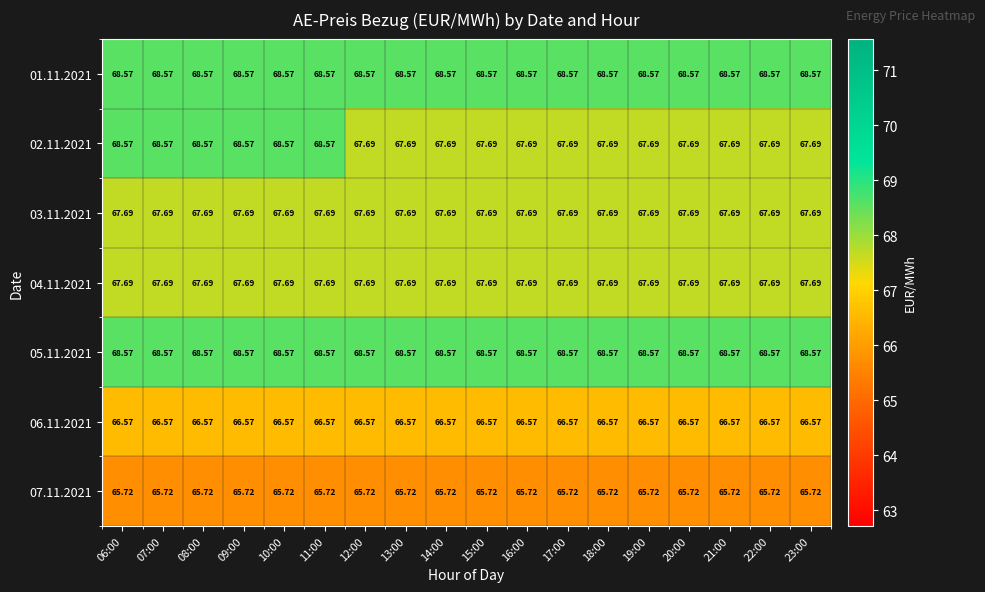

How many distinct data groups are displayed?

7